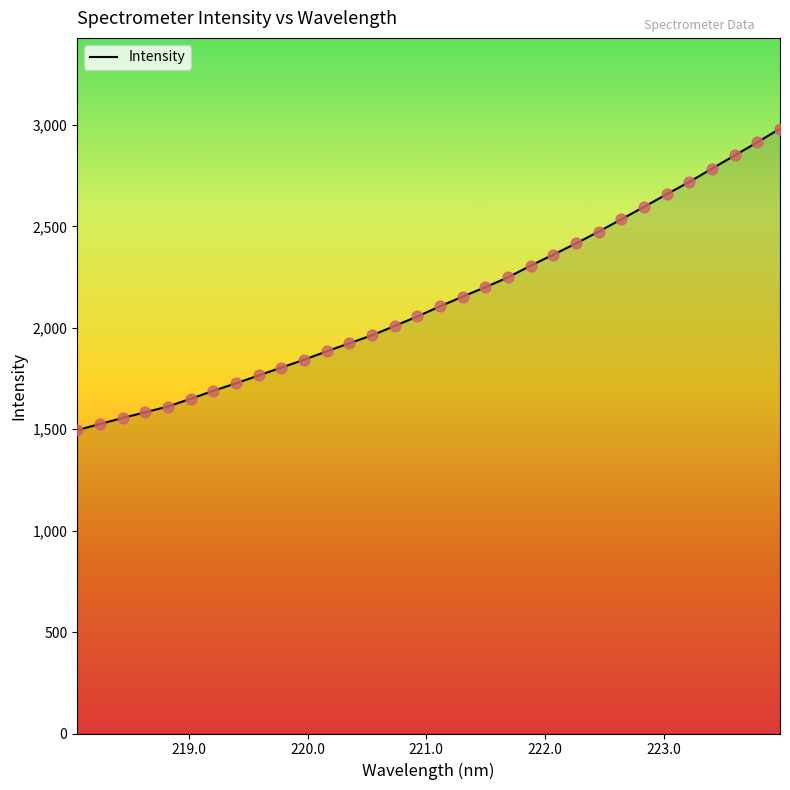

What is the minimum value shown in the chart?

1495.5